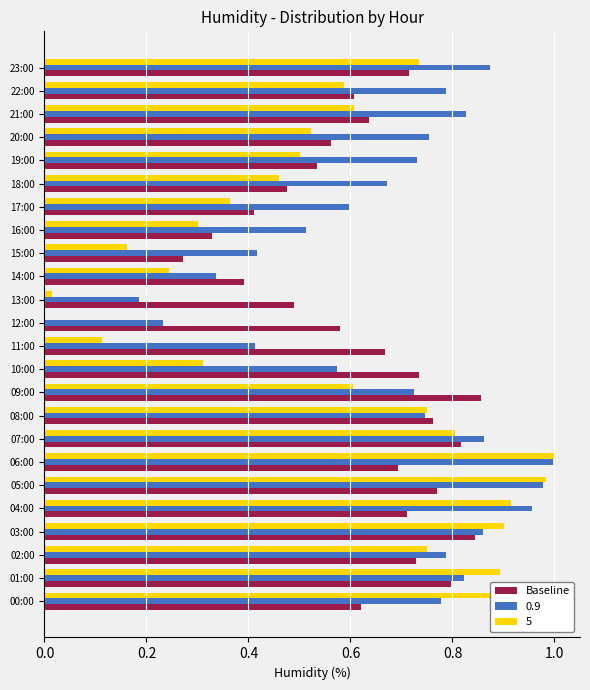

True or false: 0.9 has a value of 0.8 at 02:00.

True